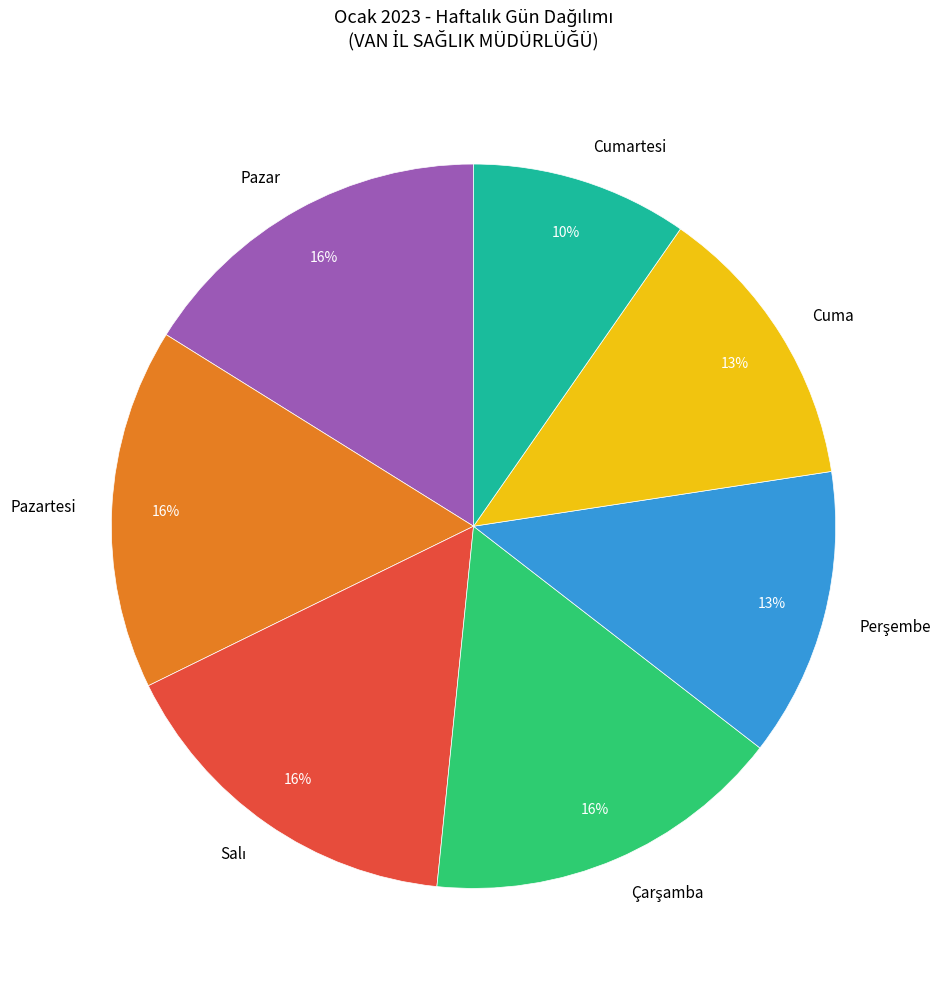

Which category has the smallest portion of the pie?

Cumartesi